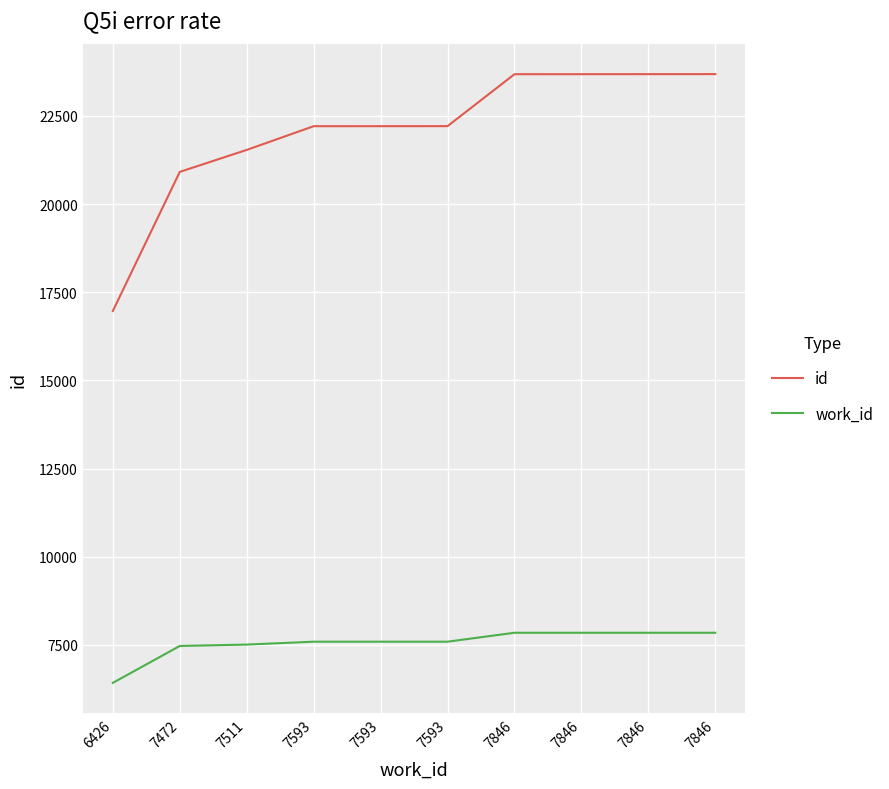

Is this an area chart (filled region under the line)?

No